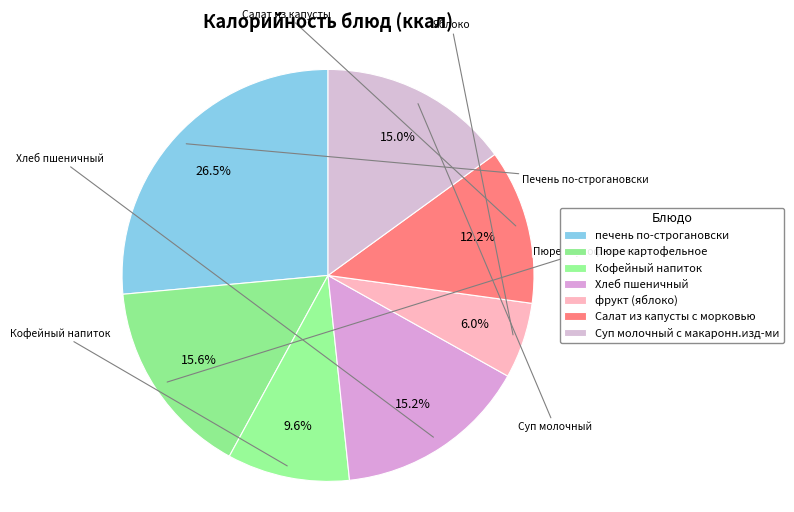

Count the number of slices in the pie.

7